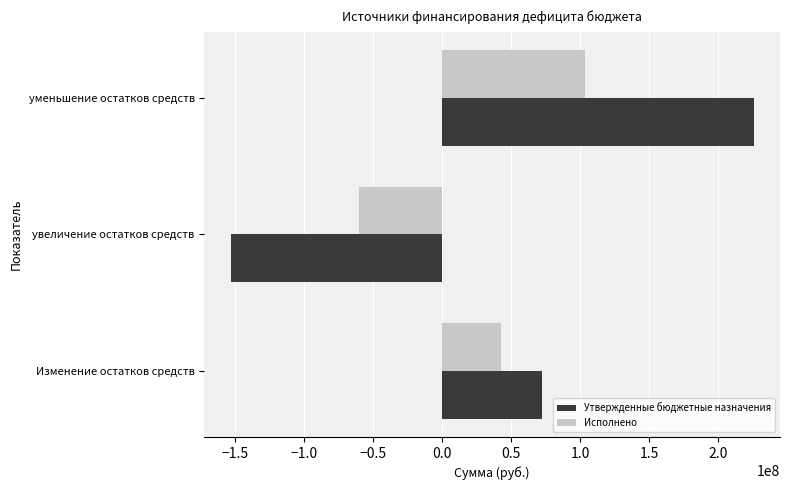

True or false: Утвержденные бюджетные назначения has a value of 72418300.1 at Изменение остатков средств.

True